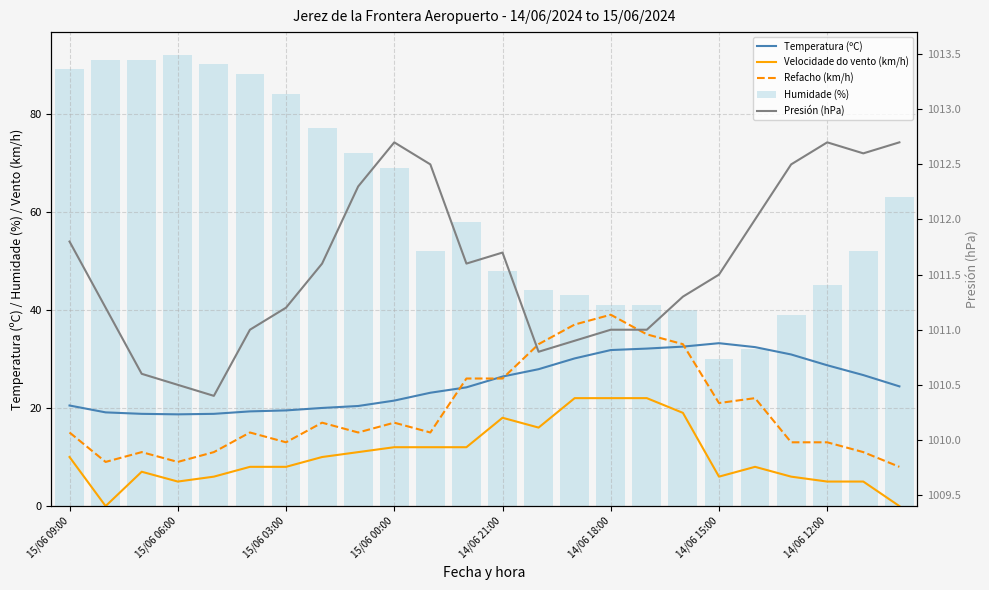

What is the sum of all Humidade (%) values?

1471